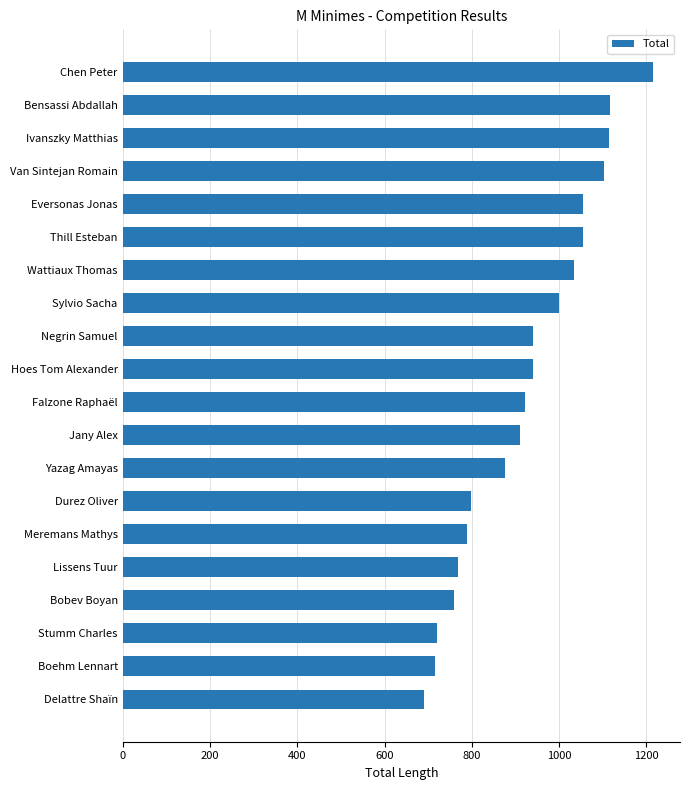

What is the sum of all values?

18521